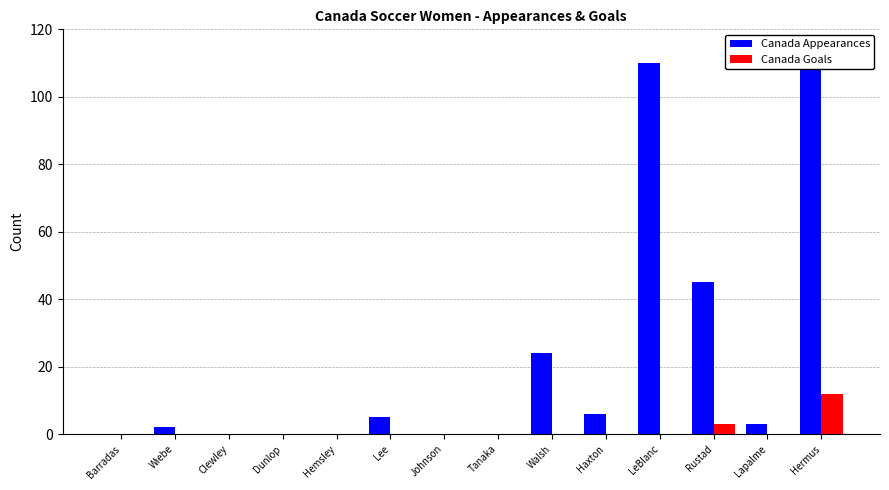

Is the value of Canada Appearances at Lapalme greater than the value of Canada Goals at Walsh?

Yes